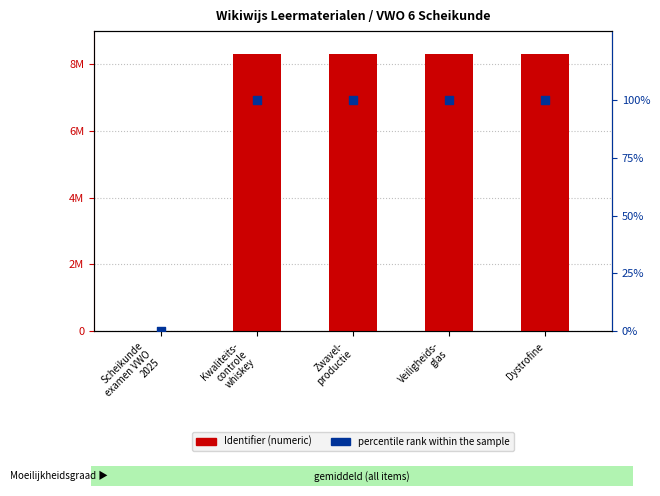

Which series has the largest total across all categories?

Identifier